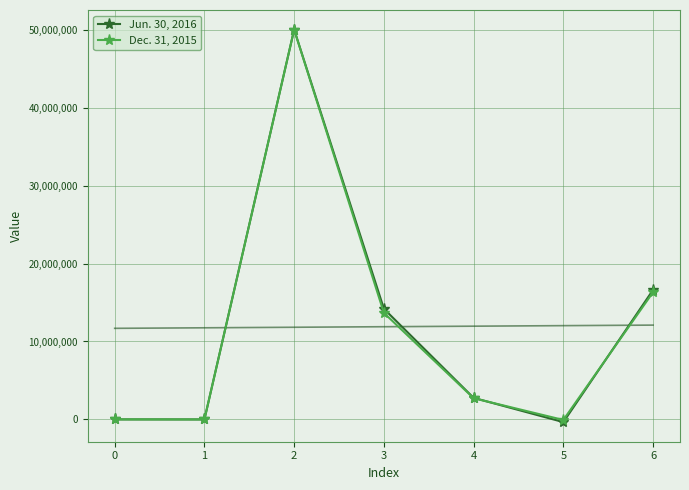

Between 6 and 2, which is larger?

2